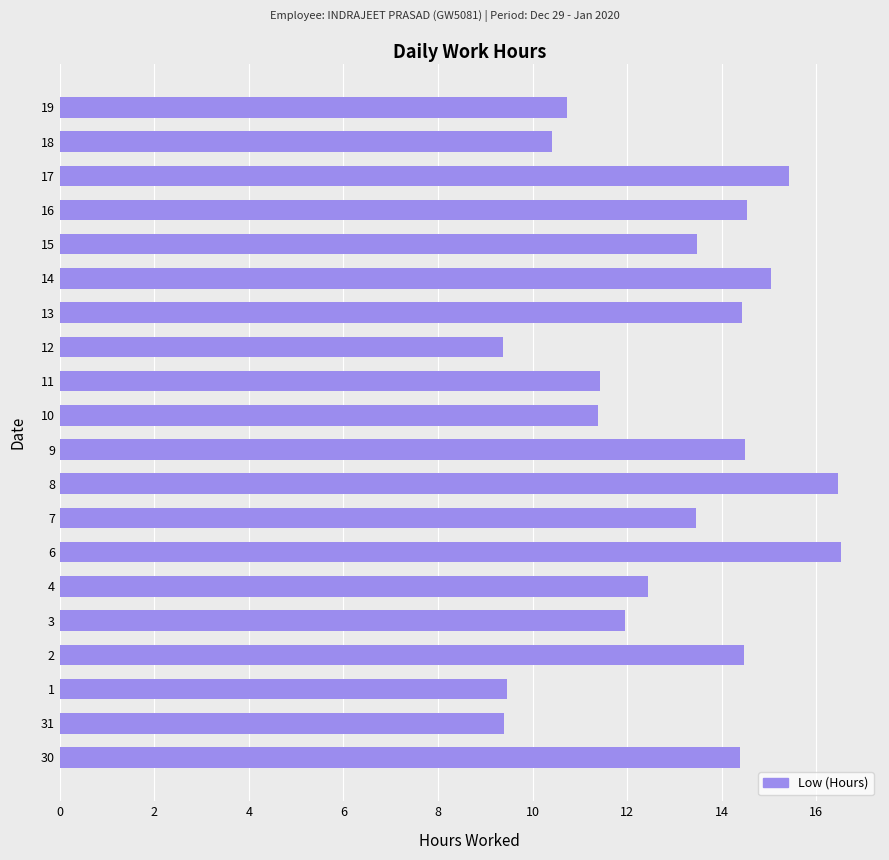

What is the sum of all values?

259.2